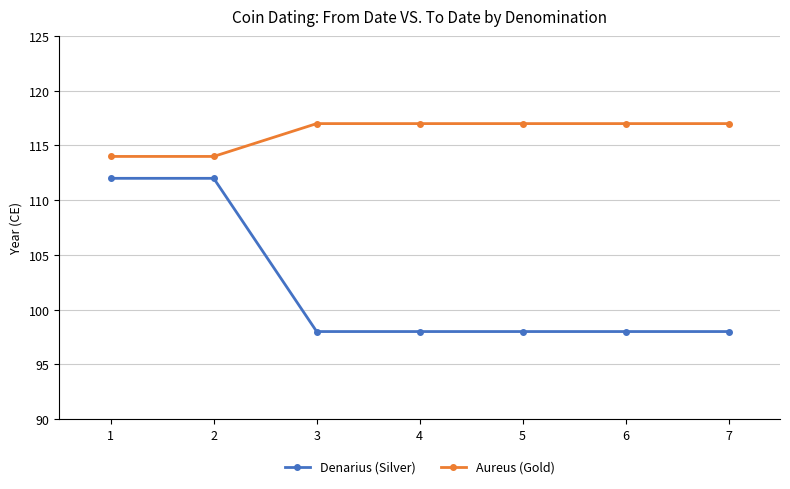

Count the number of data series in this chart.

2